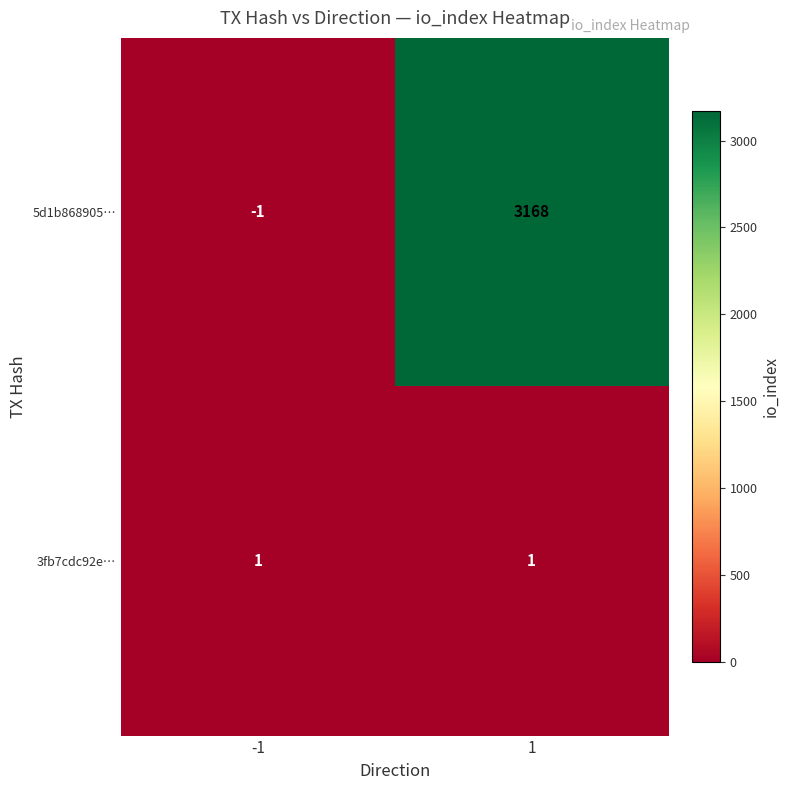

List the series in order of their peak value, highest first.

5d1b868905…, 3fb7cdc92e…